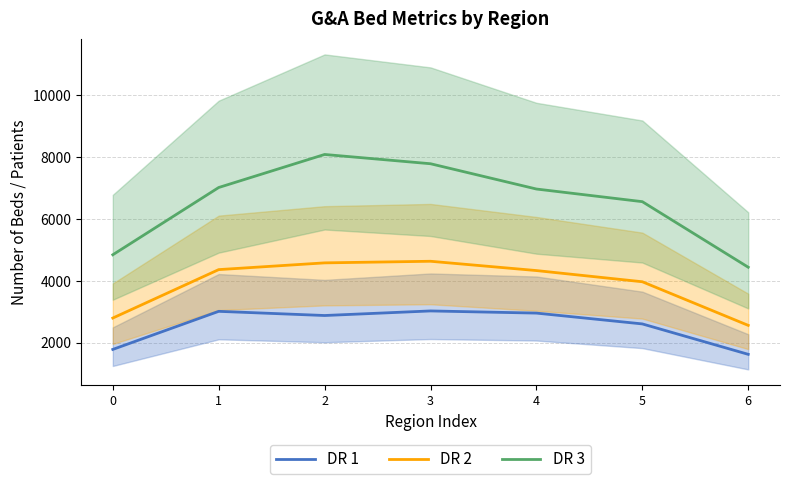

Reading right to left, extract all data points from this chart.

DR 1: 1626	2610	2960	3030	2882	3017	1785
DR 2: 2563	3974	4336	4637	4585	4367	2800
DR 3: 4444	6565	6974	7792	8092	7023	4847